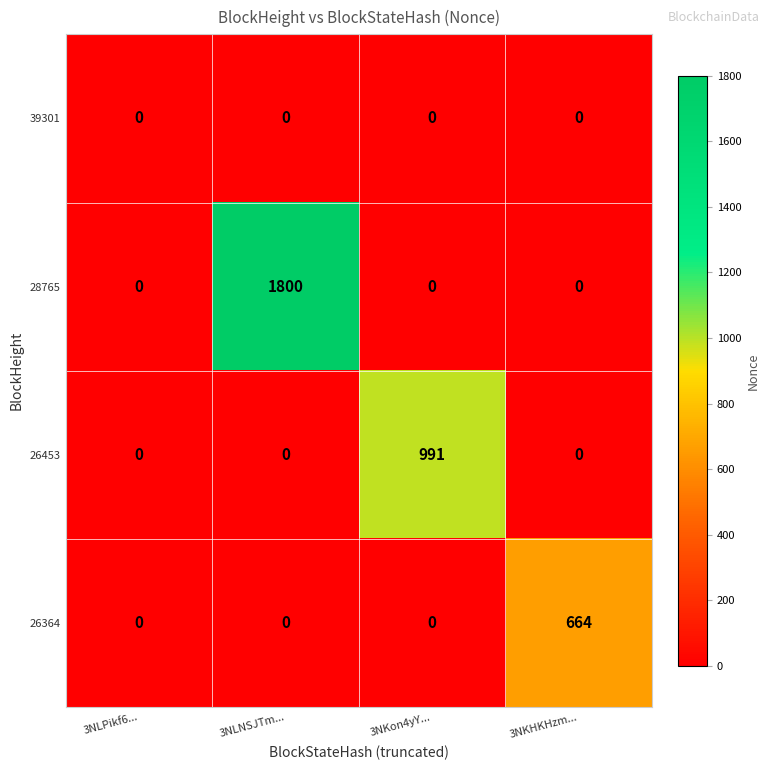

At which label does 26364 reach its peak?

3NKHKHzm...